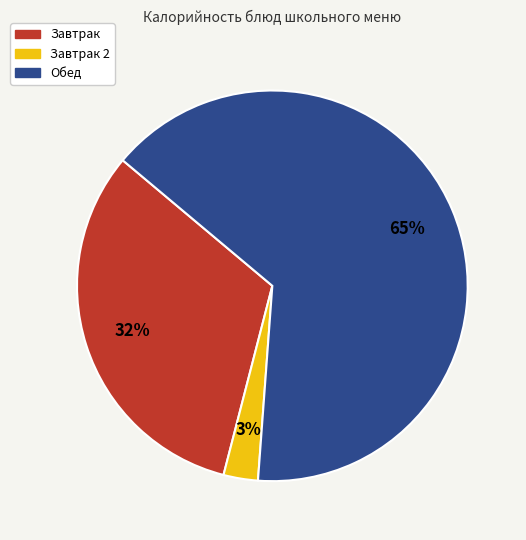

To the nearest percent, what is the difference between the largest and smallest slice percentages?

62%